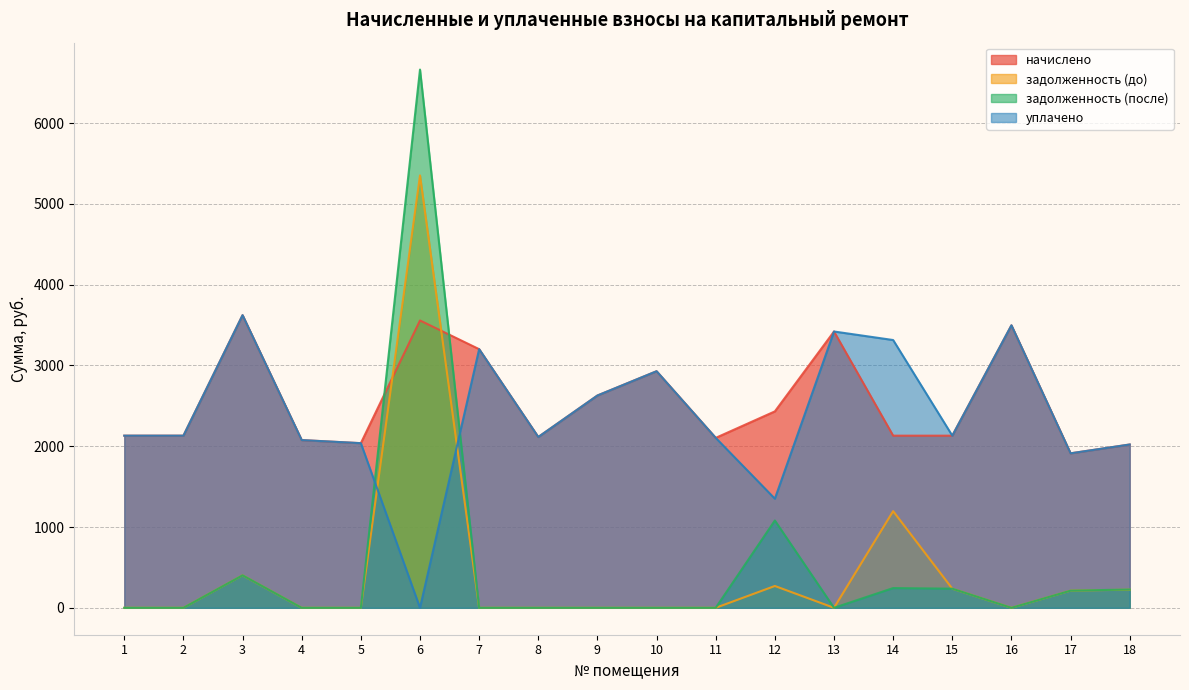

What is the difference between the second highest and minimum values in the задолженность (после) series?

1080.5